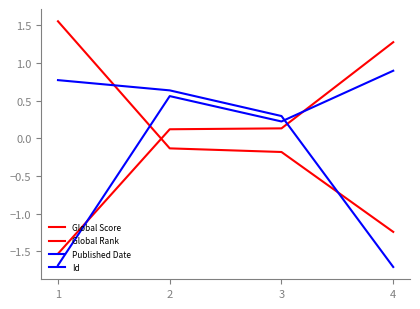

Is this an area chart (filled region under the line)?

No